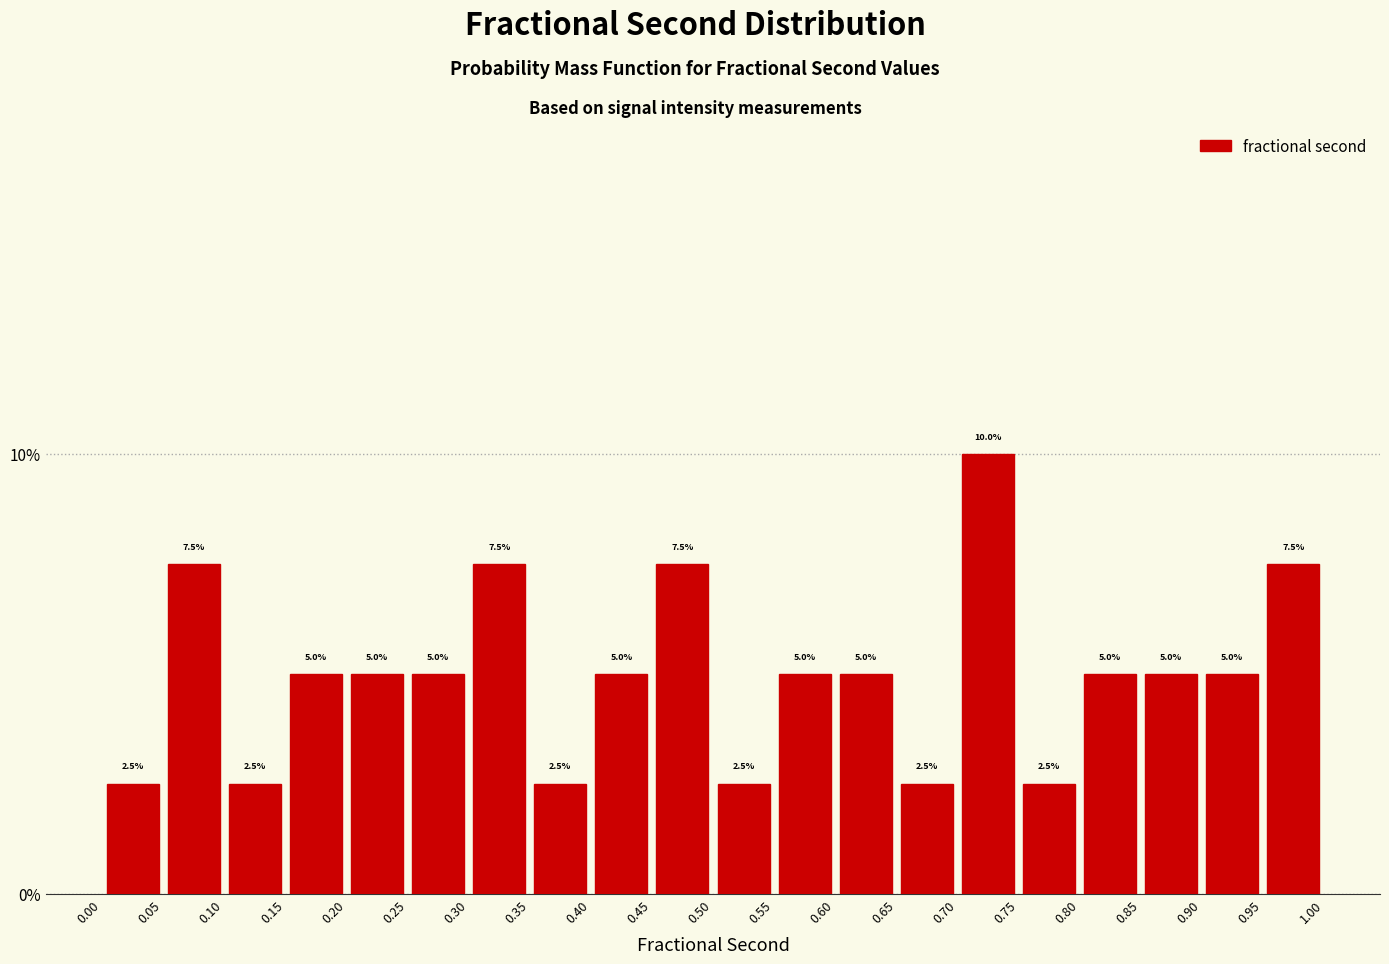

Reading left to right, transcribe this chart: for each bar, give the range it covers on the x-axis and its height.

0.00 to 0.05: 2.5
0.05 to 0.10: 7.5
0.10 to 0.15: 2.5
0.15 to 0.20: 5.0
0.20 to 0.25: 5.0
0.25 to 0.30: 5.0
0.30 to 0.35: 7.5
0.35 to 0.40: 2.5
0.40 to 0.45: 5.0
0.45 to 0.50: 7.5
0.50 to 0.55: 2.5
0.55 to 0.60: 5.0
0.60 to 0.65: 5.0
0.65 to 0.70: 2.5
0.70 to 0.75: 10.0
0.75 to 0.80: 2.5
0.80 to 0.85: 5.0
0.85 to 0.90: 5.0
0.90 to 0.95: 5.0
0.95 to 1.00: 7.5